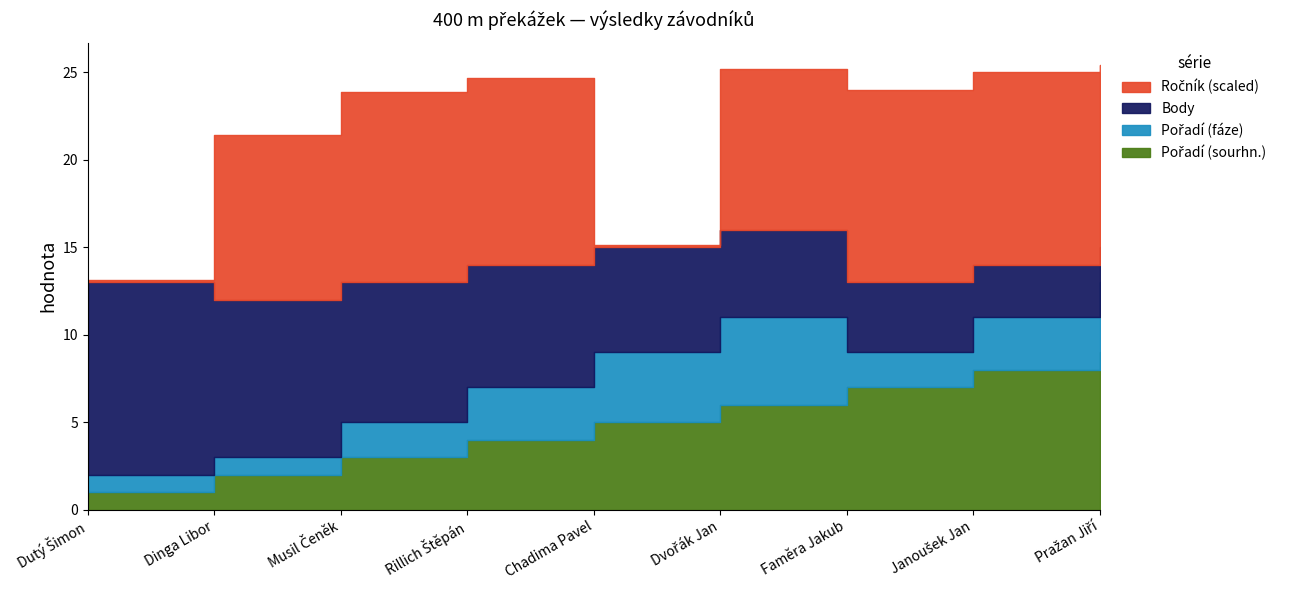

At Dvořák Jan, list the series in order from largest to smallest.

Ročník, Pořadí (sourhn.), Body, Pořadí (fáze)